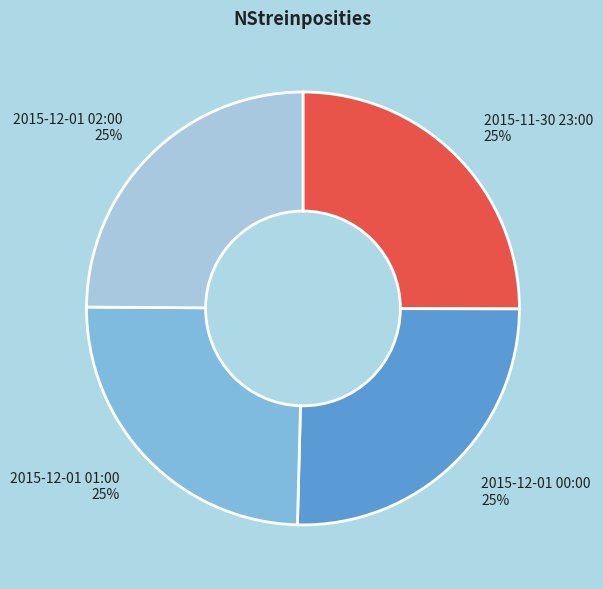

To the nearest percent, what portion does 2015-11-30 23:00 represent?

25%